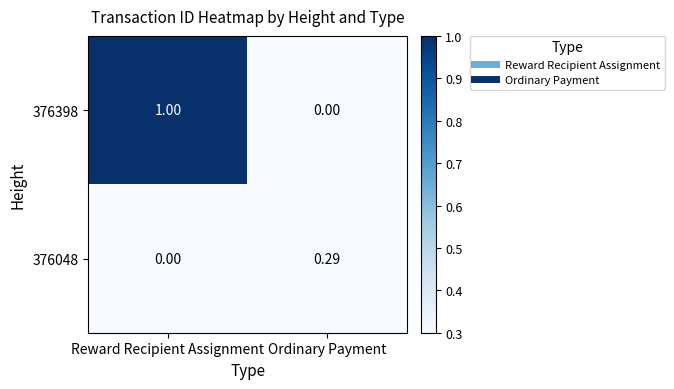

How many positive values does the 376398 series have?

1